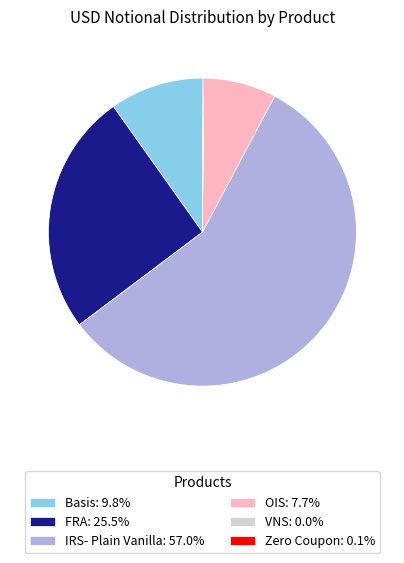

Approximately how many times larger is the value at FRA: 25.5% compared to Basis: 9.8%?

2.6